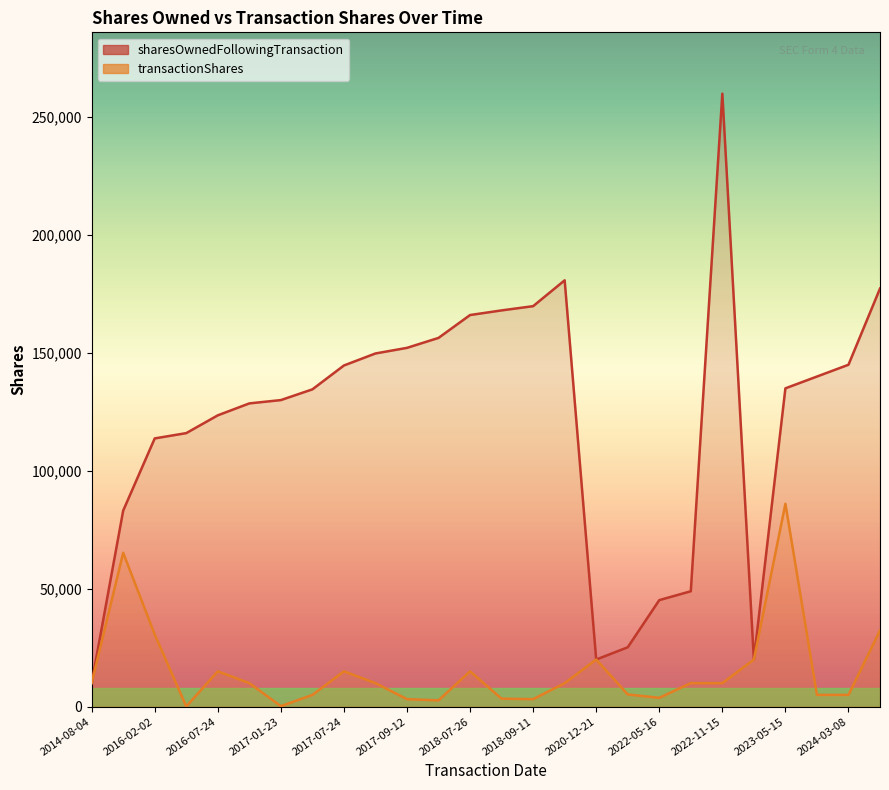

What is the total value across all series at 2023-05-15?

221078